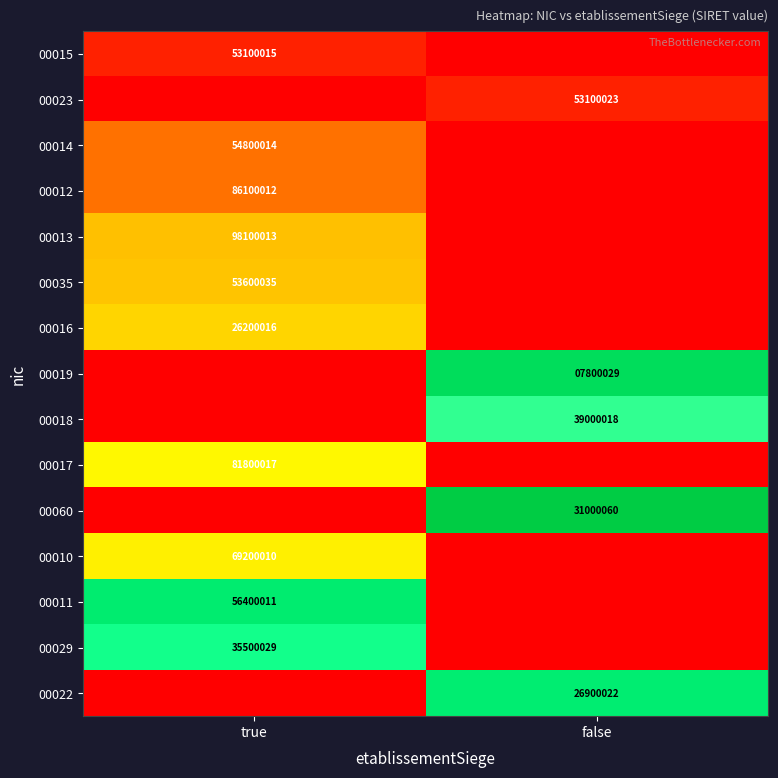

At how many categories does at least one series exceed 0?

2